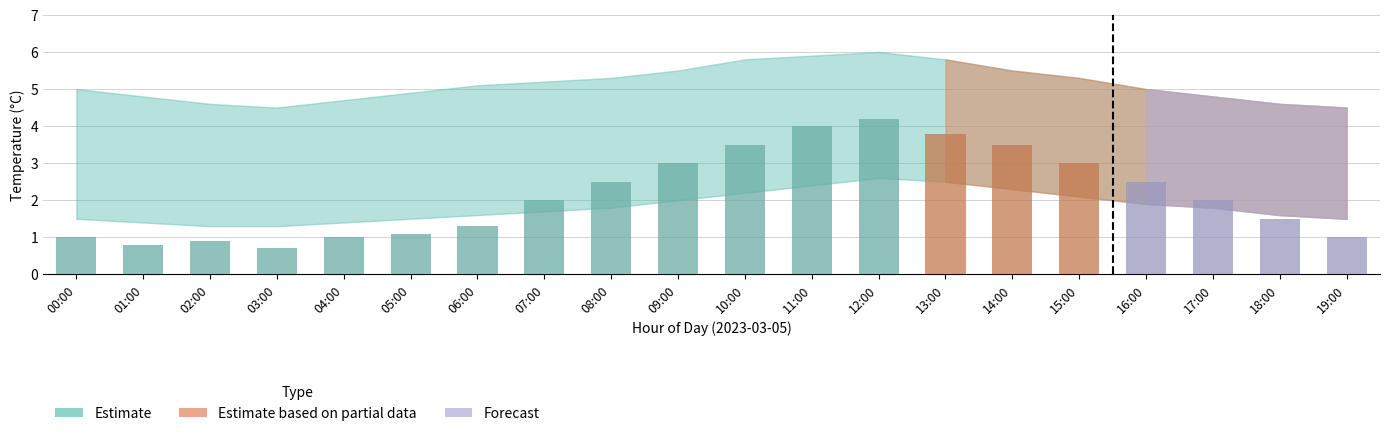

Which has a higher value, 11:00 or 15:00?

11:00